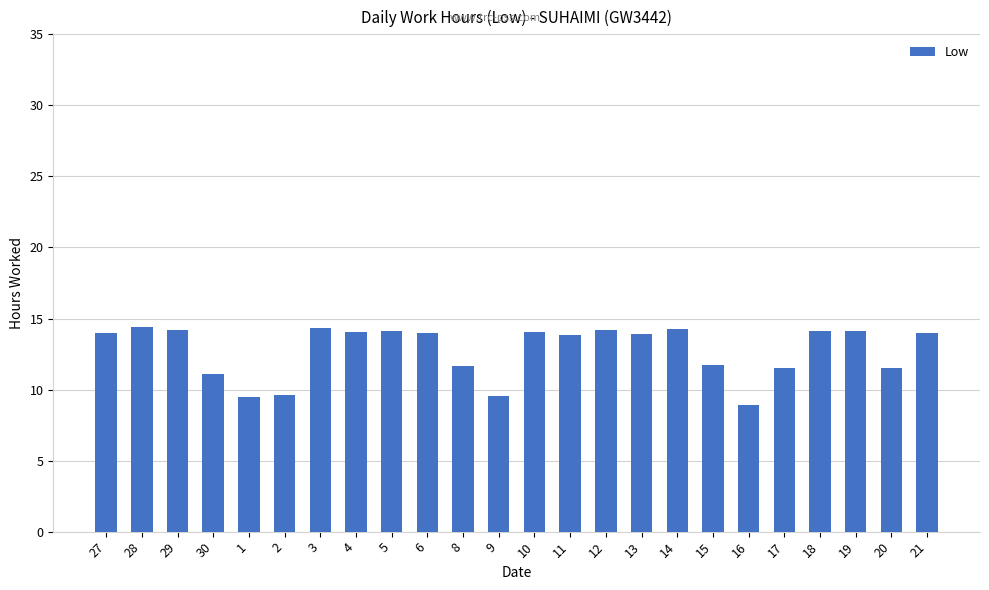

What position from the right is 6?

15